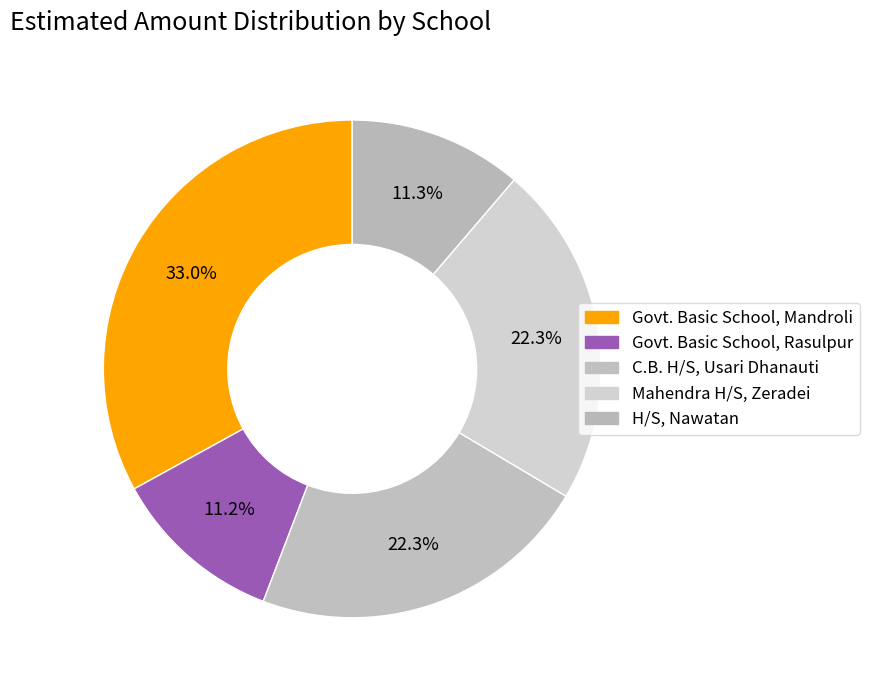

Rank the categories by value from lowest to highest.

Govt. Basic School, Rasulpur, H/S, Nawatan, C.B. H/S, Usari Dhanauti, Mahendra H/S, Zeradei, Govt. Basic School, Mandroli